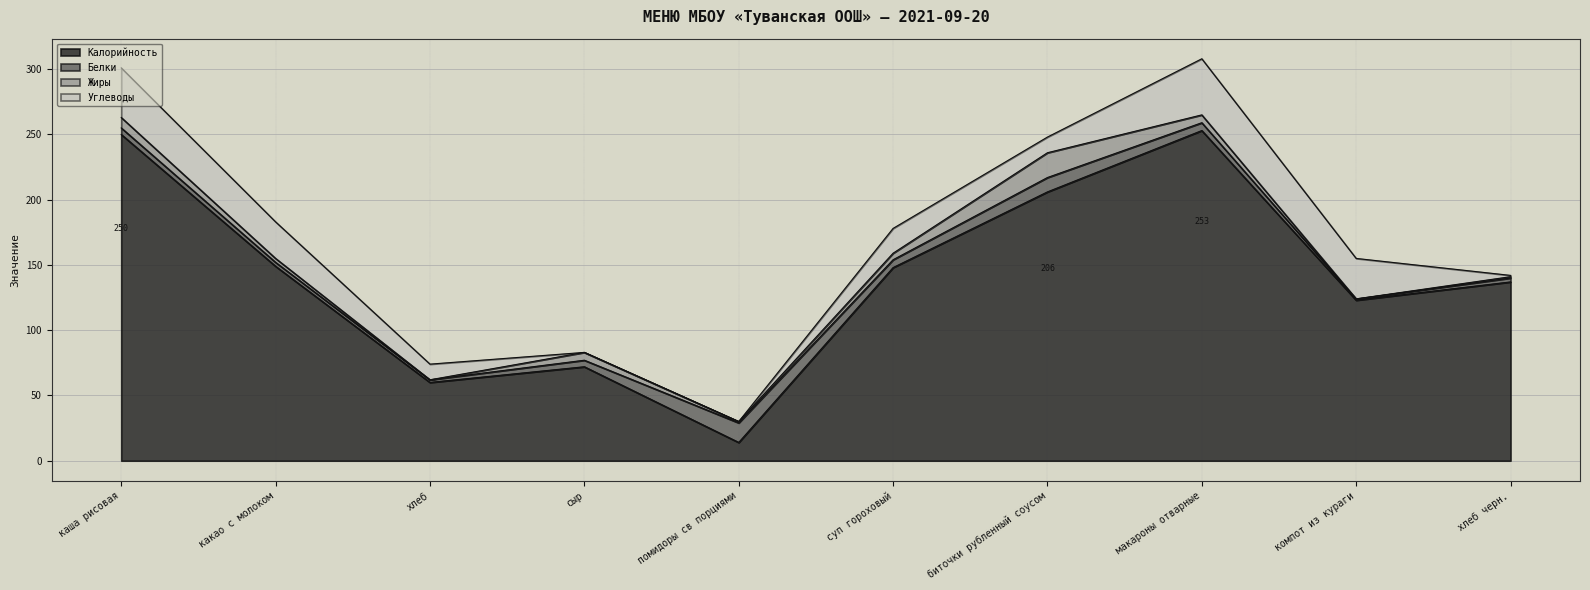

What is the label of the 8th point from the left?

макароны отварные